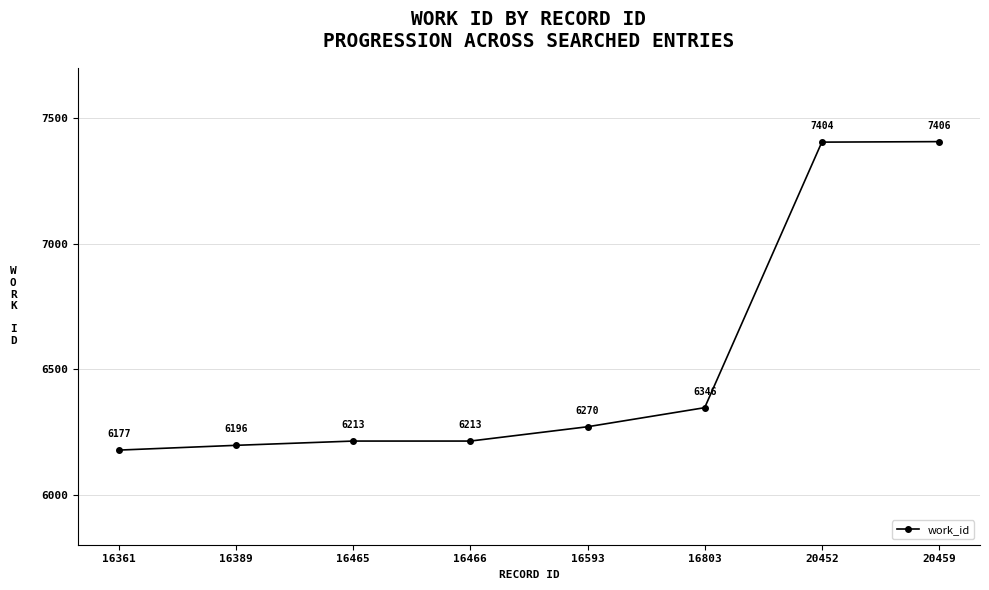

Between 16466 and 16389, which is larger?

16466